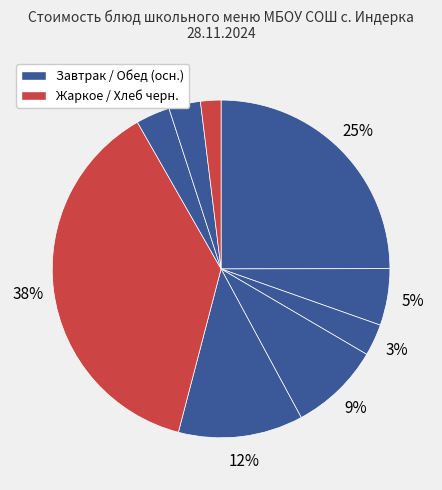

How many slices are in this pie chart?

9